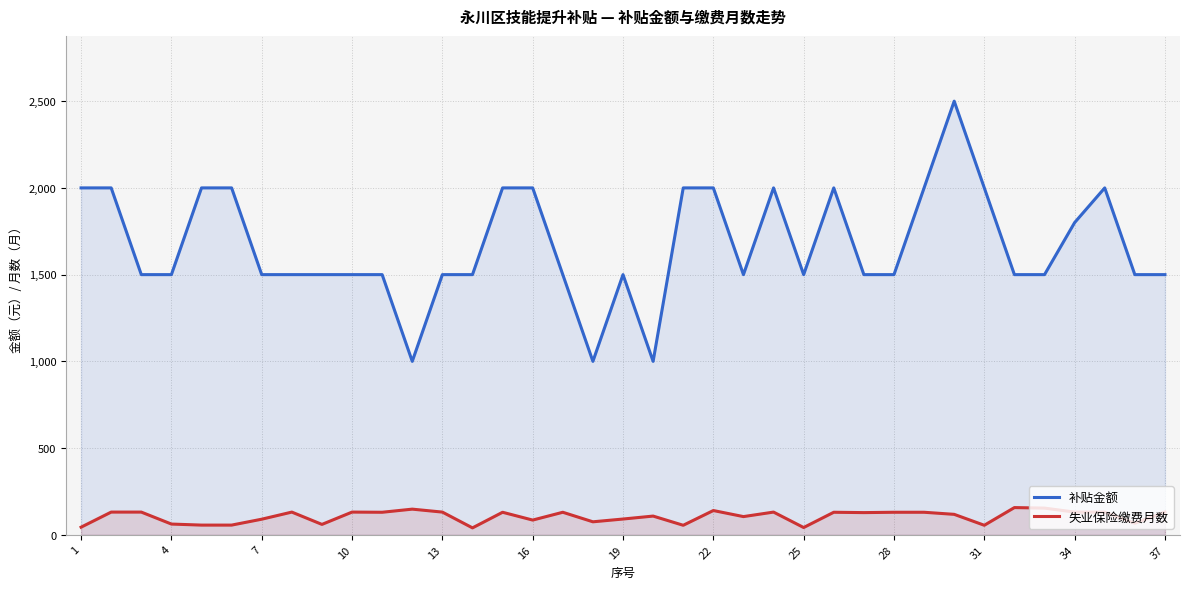

Rank the series by their average value, from lowest to highest.

失业保险缴费月数, 补贴金额